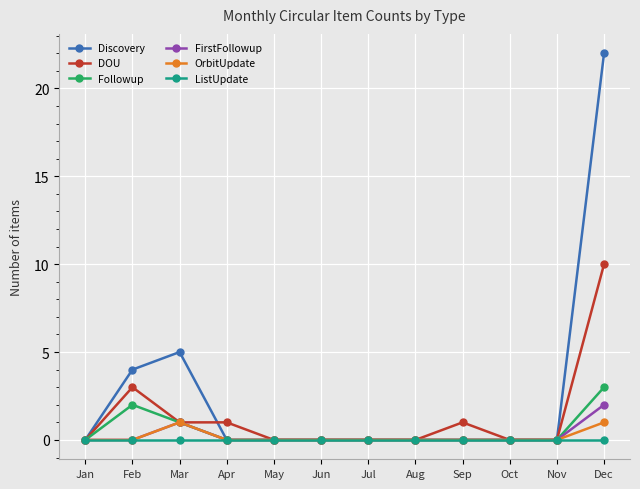

Which series has the largest range (max minus min)?

Discovery